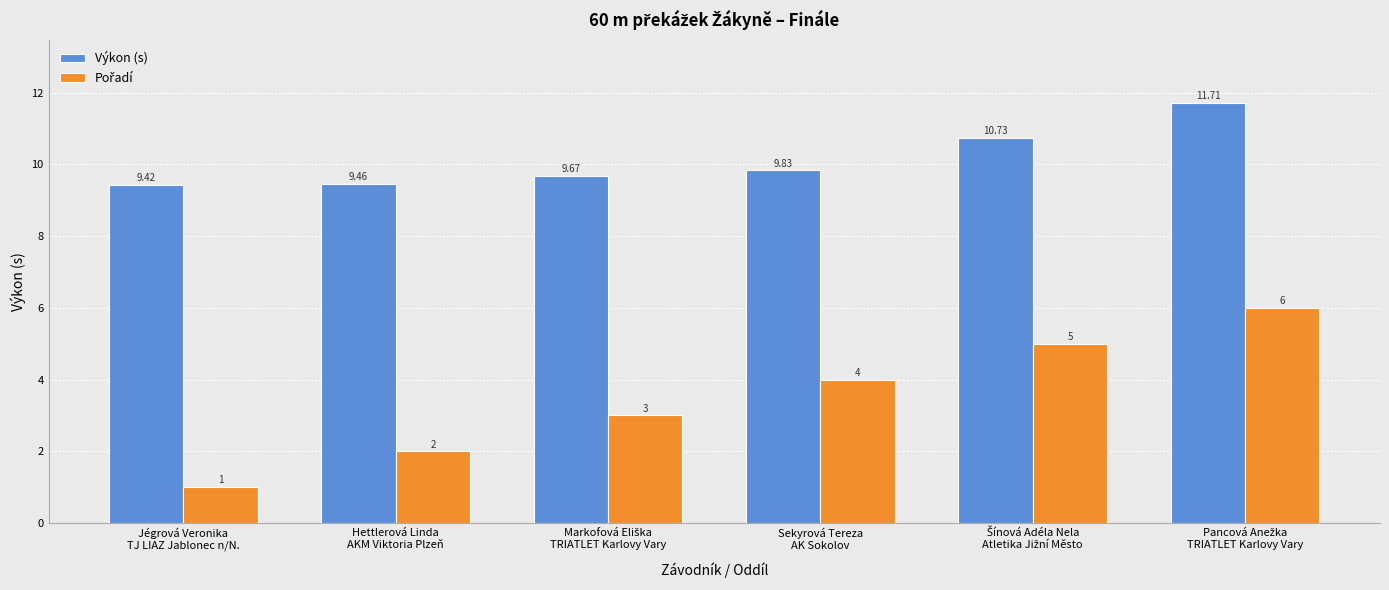

Count the number of data series in this chart.

2